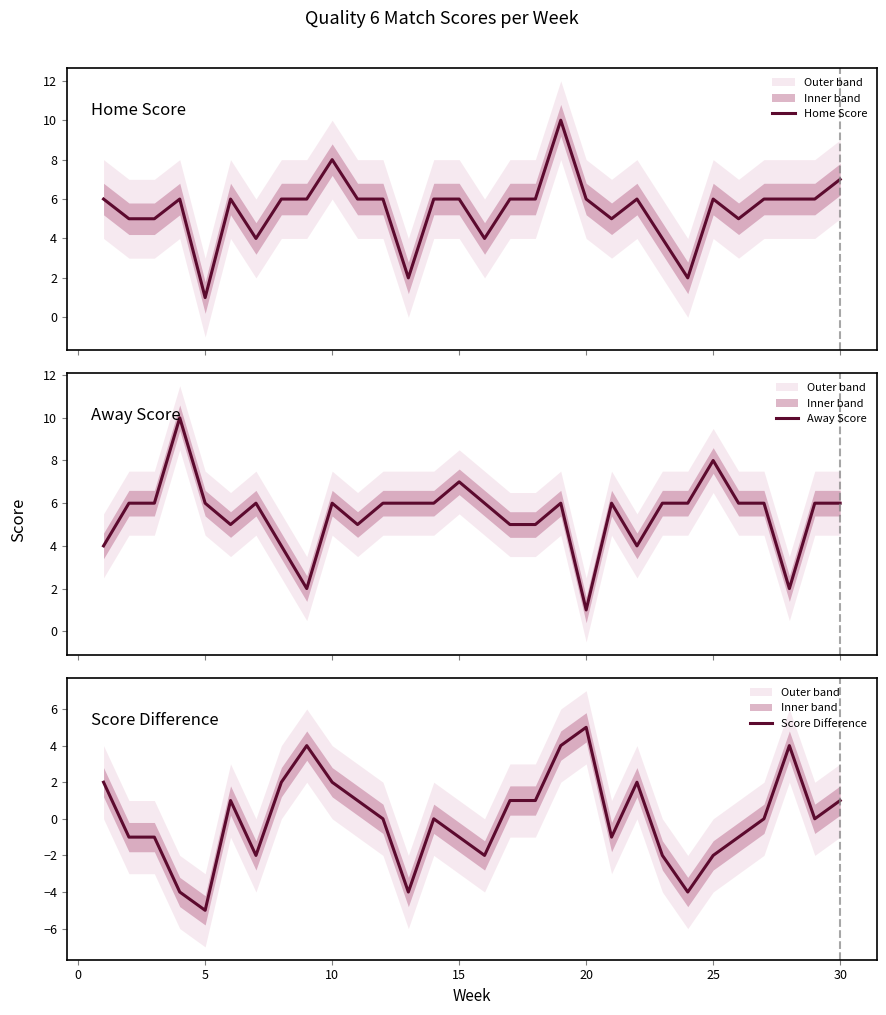

At how many categories does at least one series exceed -4?

30